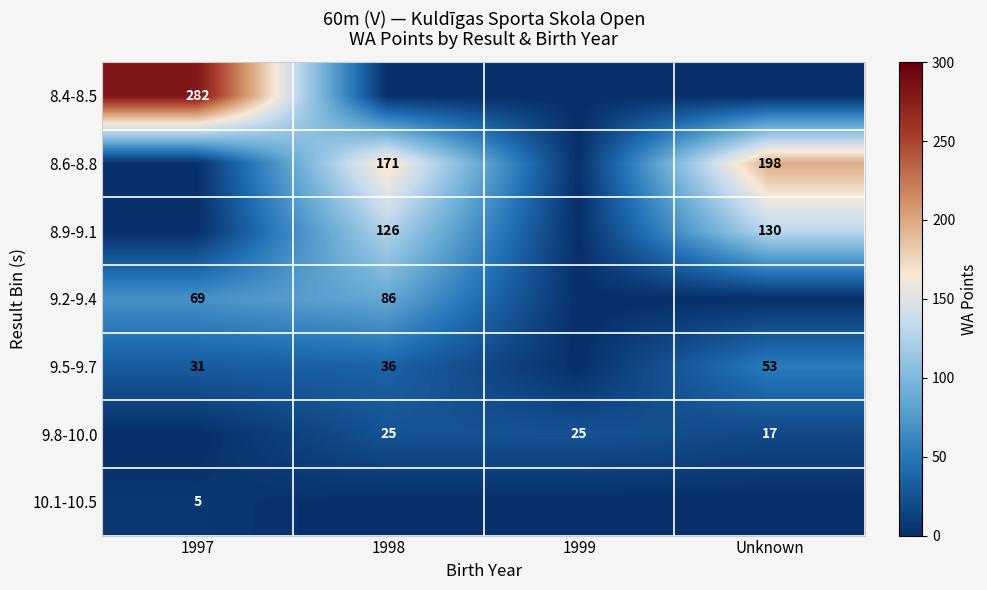

What is the difference between the 8.6-8.8 values at Unknown and 1998?

27